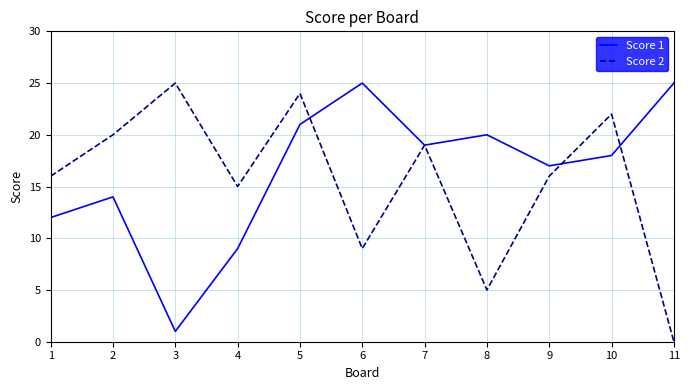

True or false: Score 1 has a value of 17 at 9.

True